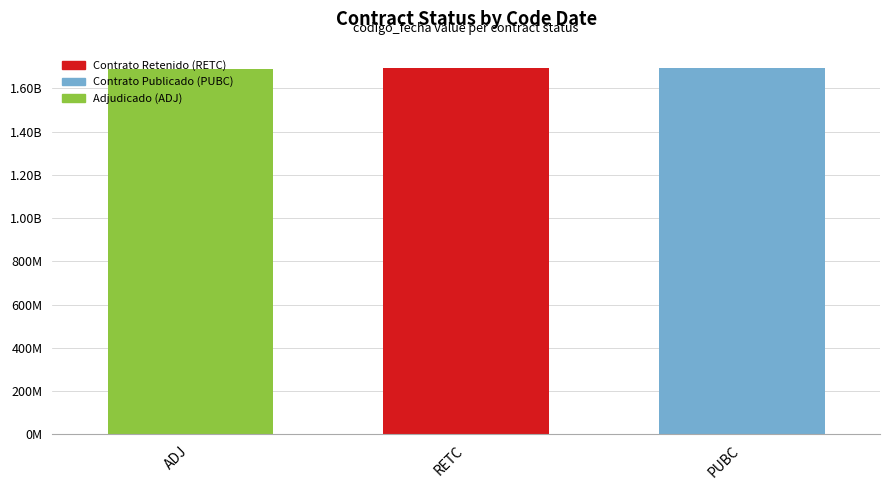

What is the approximate value at ADJ, to the nearest 100?

1690381000